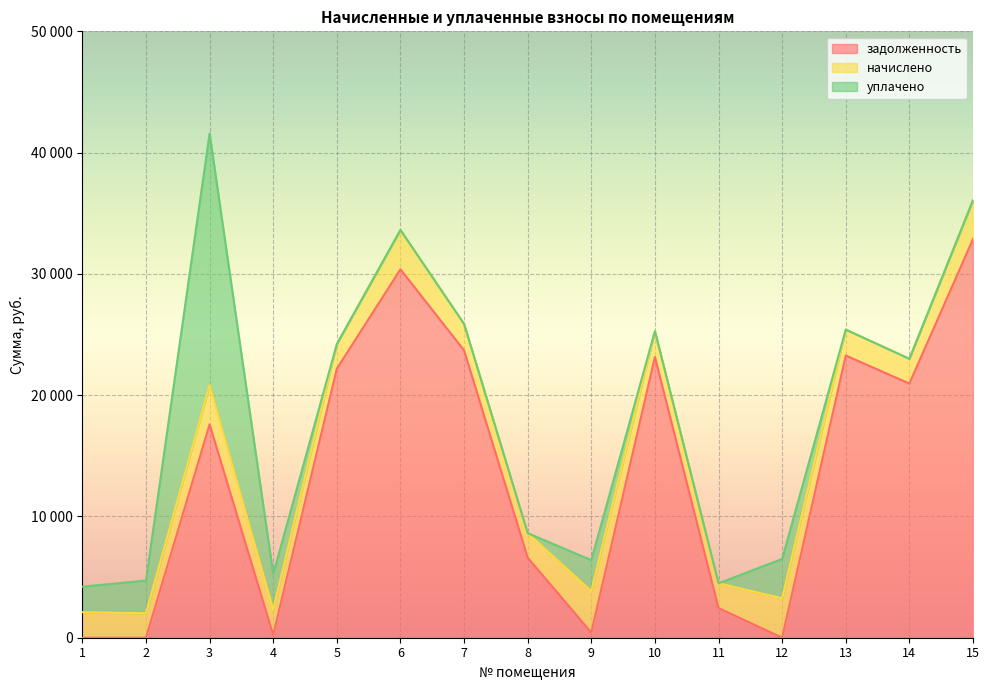

Between which two adjacent categories do уплачено and начислено first intersect?

4 and 5